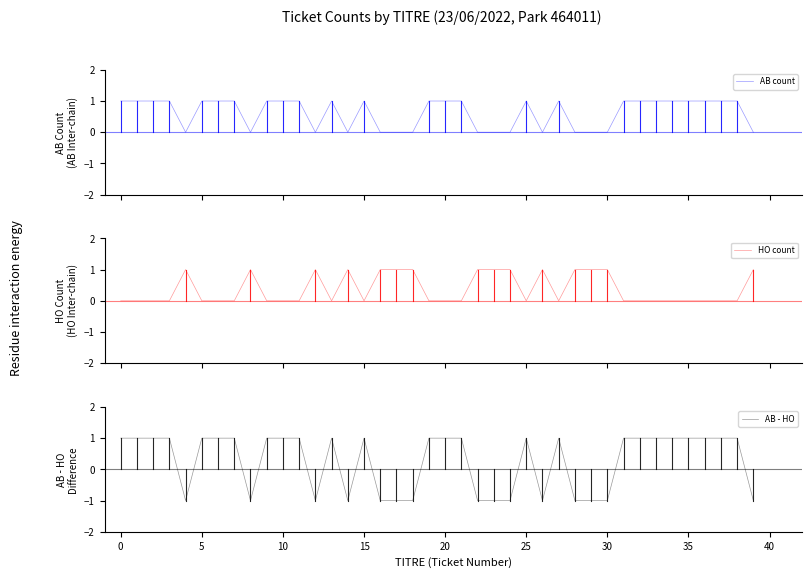

True or false: HO count has a value of 0 at 21.

True